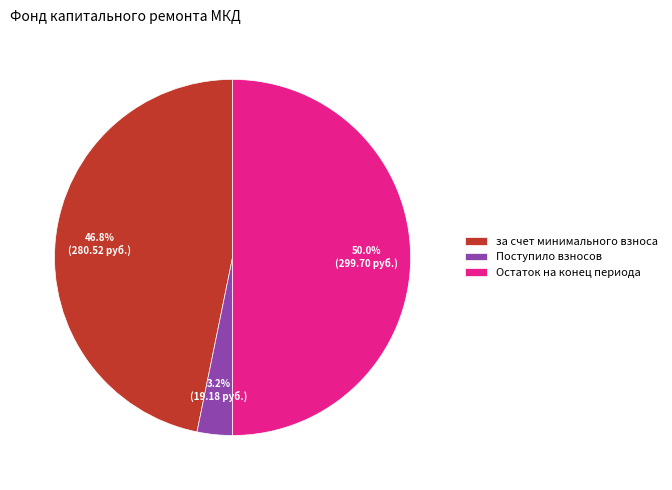

Which slice is the smallest?

Поступило взносов